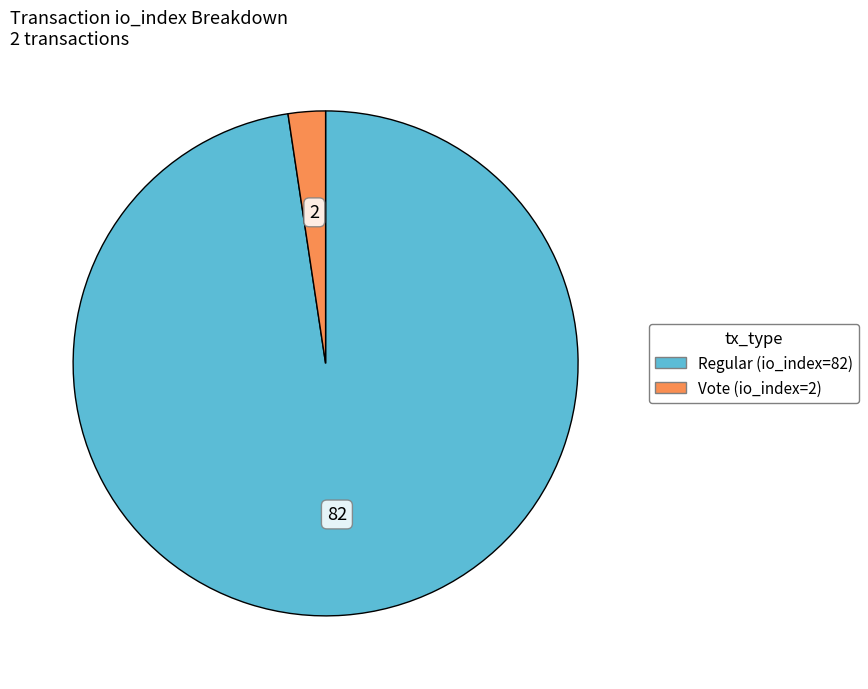

How many segments does this pie chart have?

2